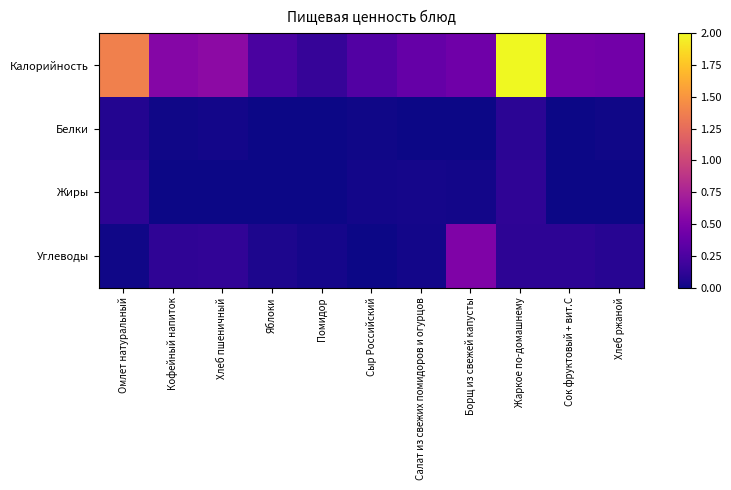

List the series in order of their peak value, lowest first.

Белки, Жиры, Углеводы, Калорийность